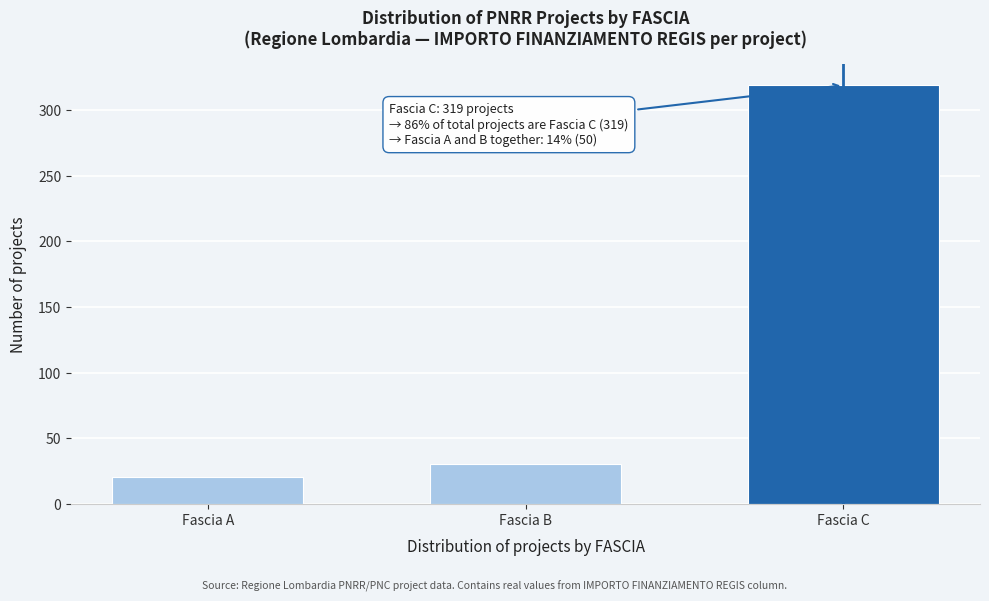

Reading left to right, what are all the values shown in this chart?

Fascia A=20	Fascia B=30	Fascia C=319